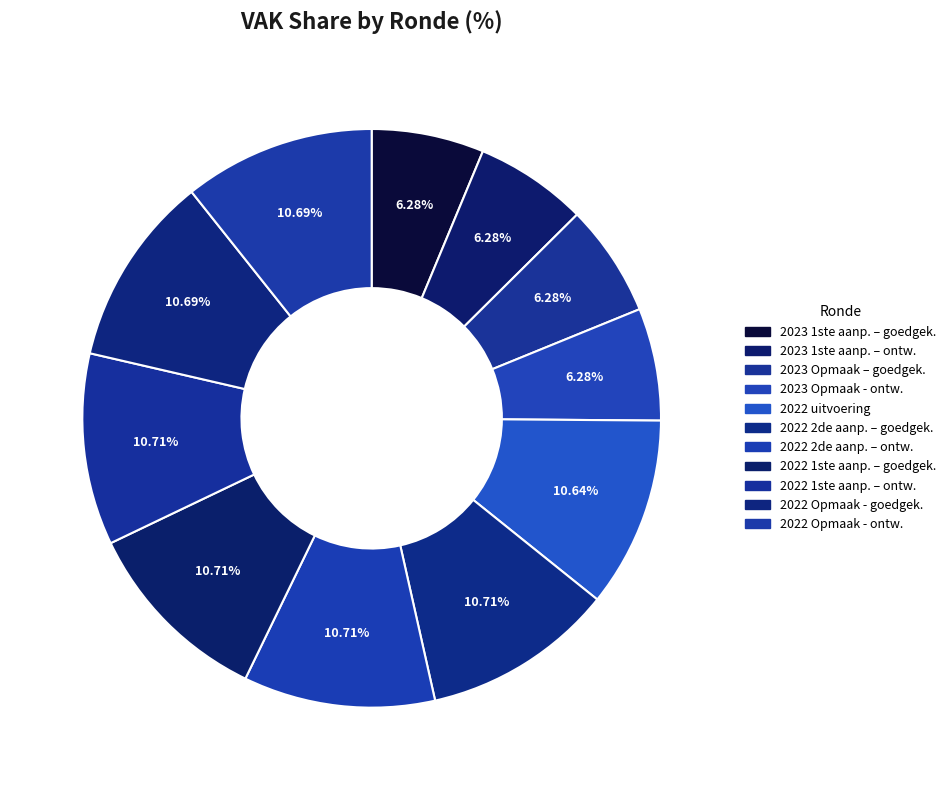

How many slices are in this pie chart?

11